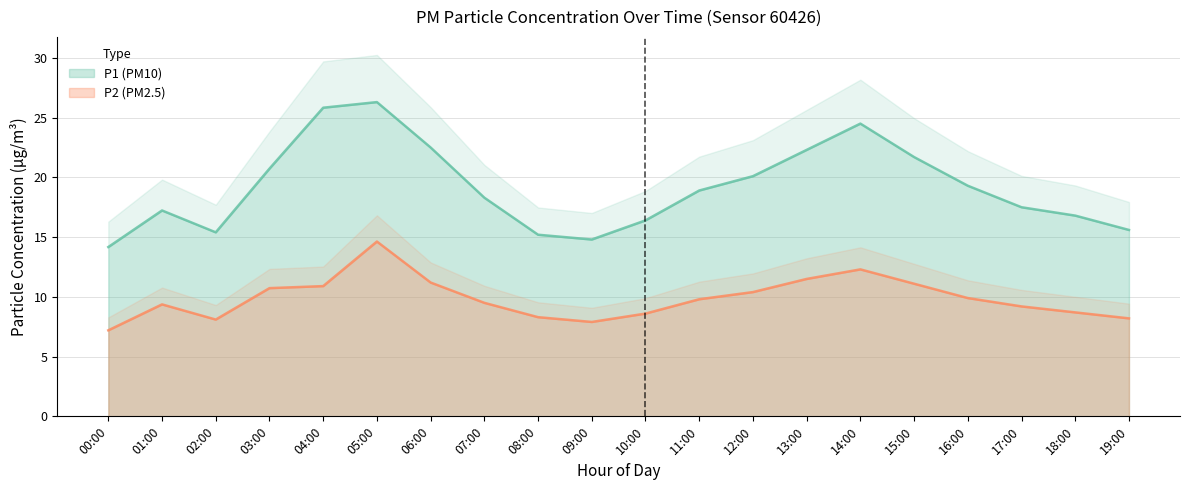

True or false: P2 and P1 intersect in this chart.

False